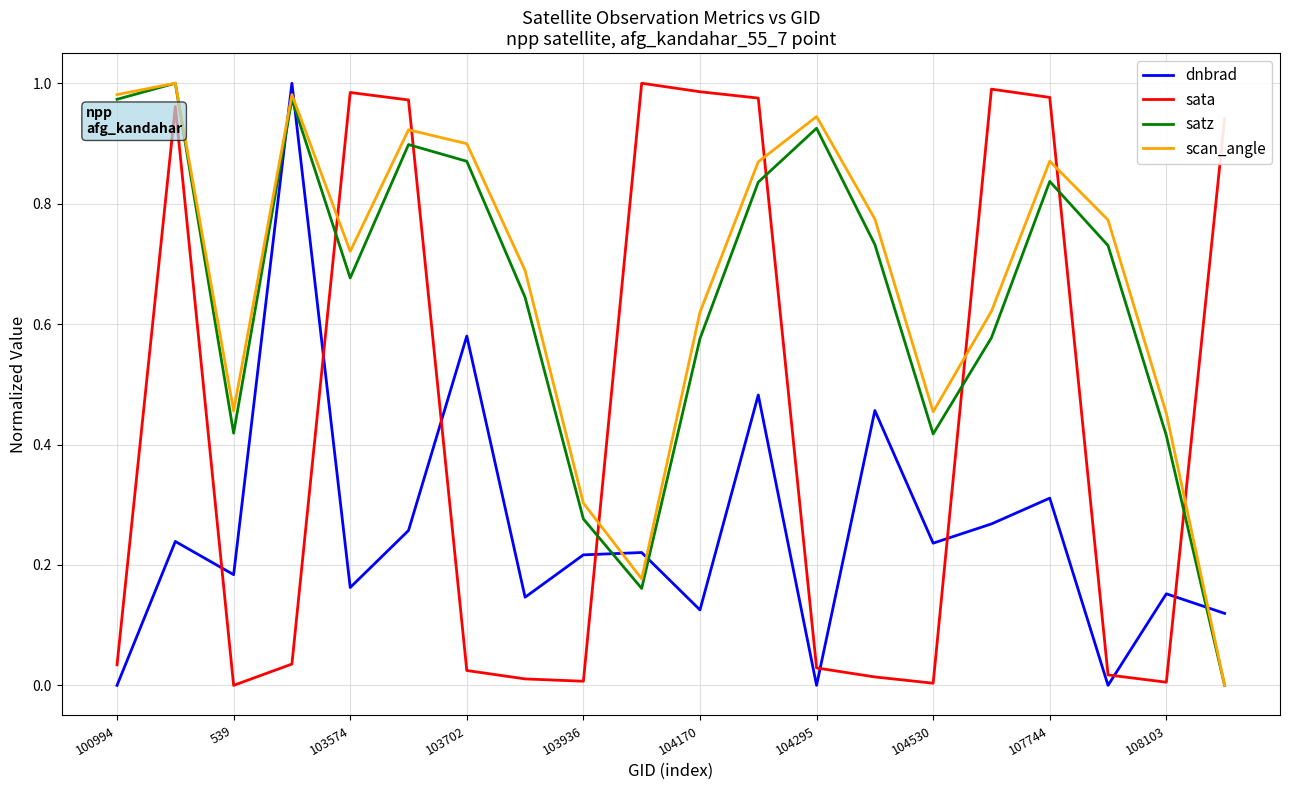

After their last crossing, which series has the higher values: dnbrad or scan_angle?

dnbrad